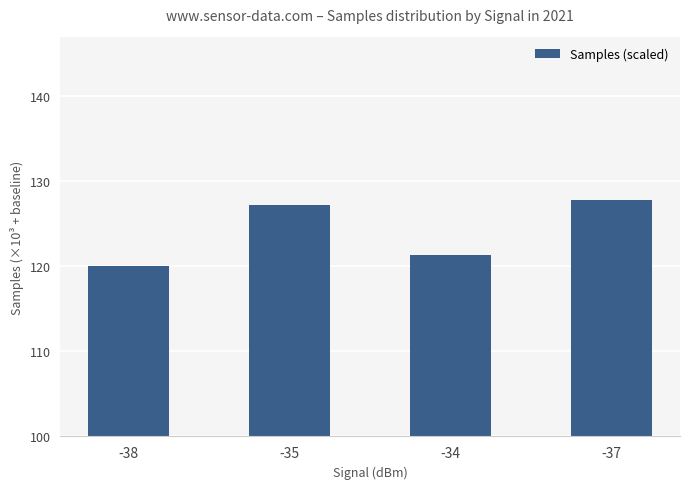

What position from the right is -34?

2